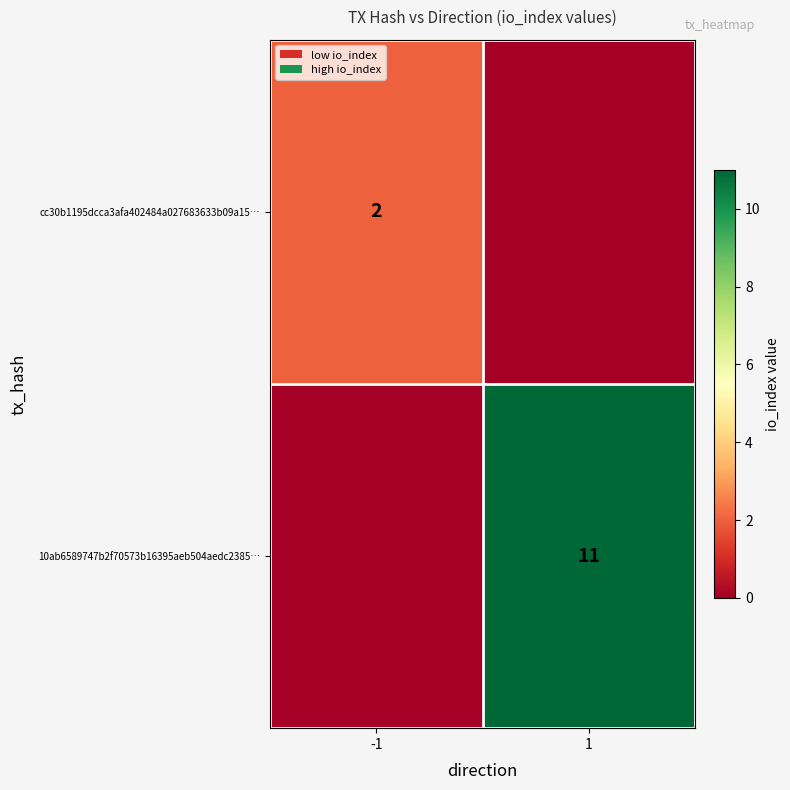

The cc30b1195dcca3afa402484a027683633b09a15… series shows 2 at -1. True or false?

True